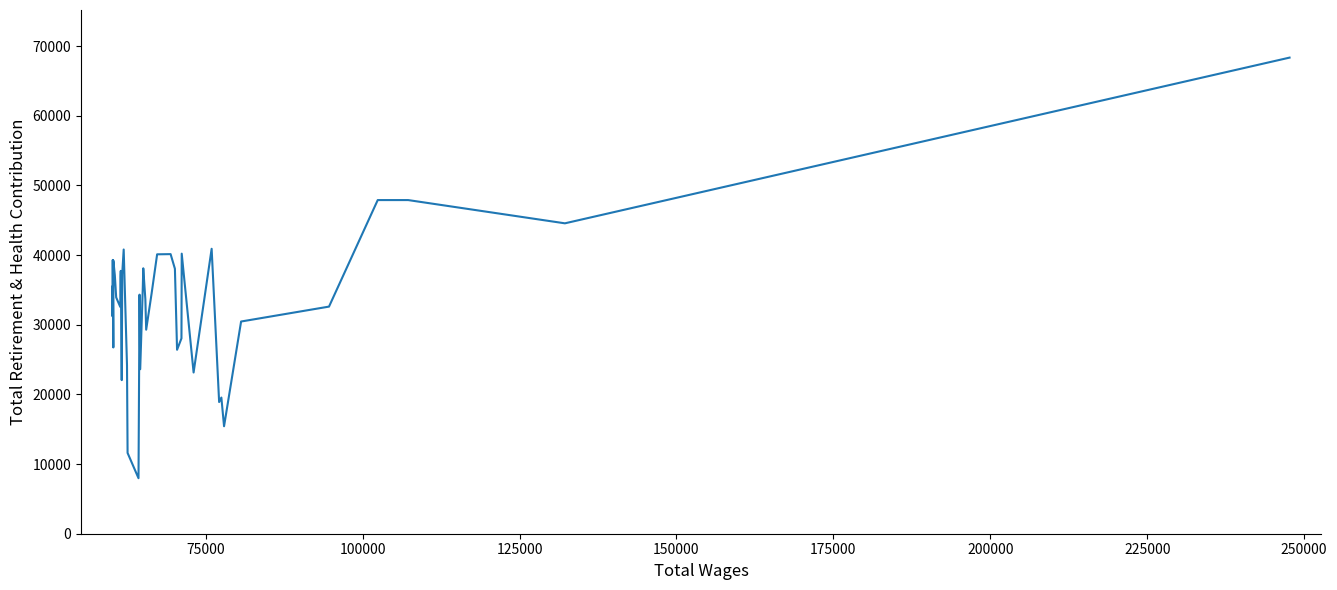

What is the greatest value displayed?

68348